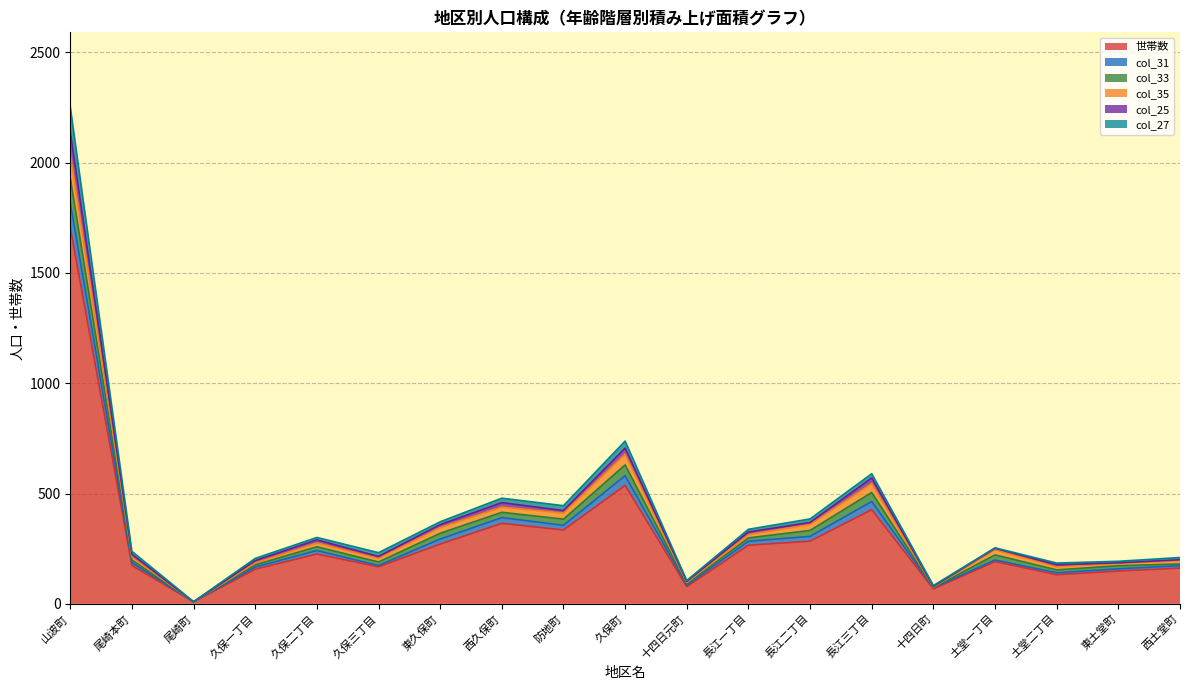

True or false: 世帯数 and col_25 cross at least once.

False